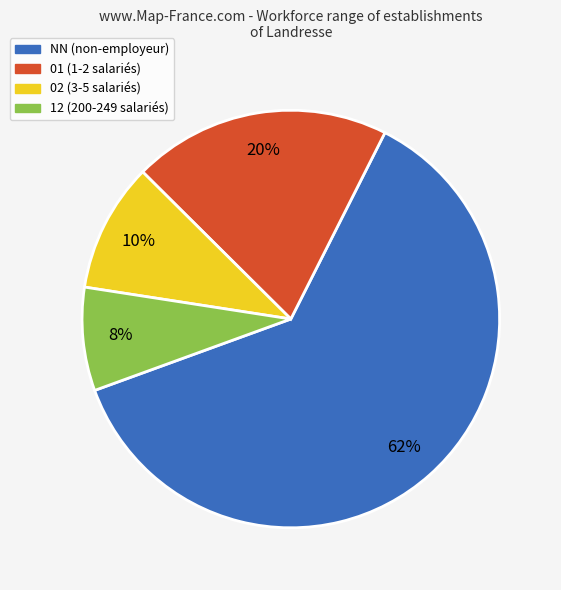

Approximately how many times larger is the value at NN compared to 02?

6.2